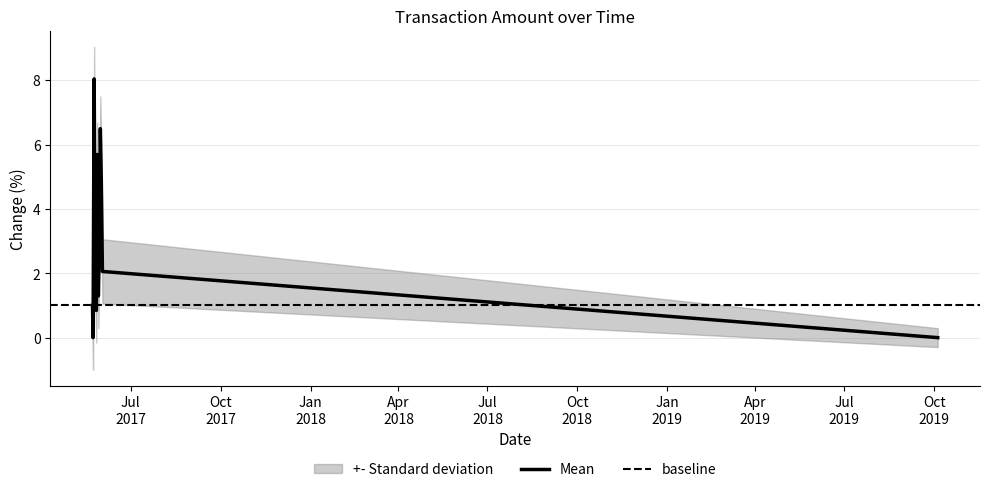

How many categories are shown in the chart?

12